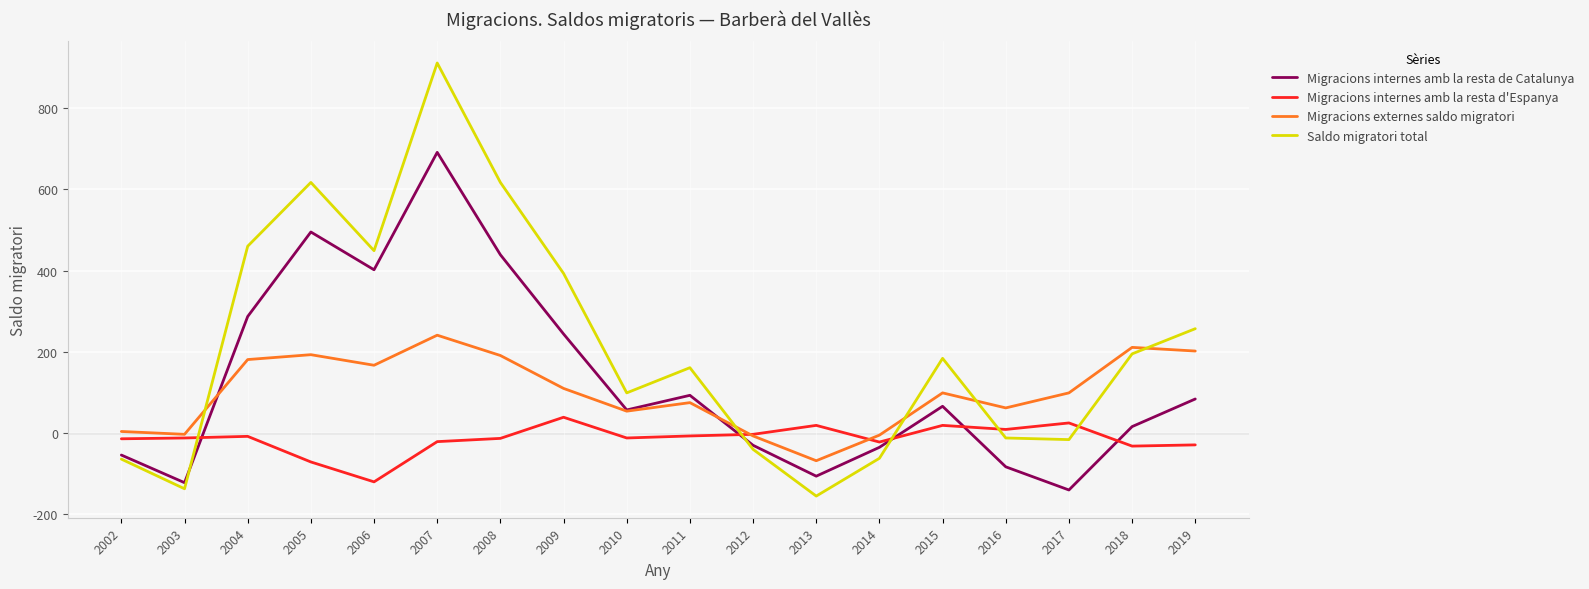

Does the chart display data point markers on the line(s)?

No